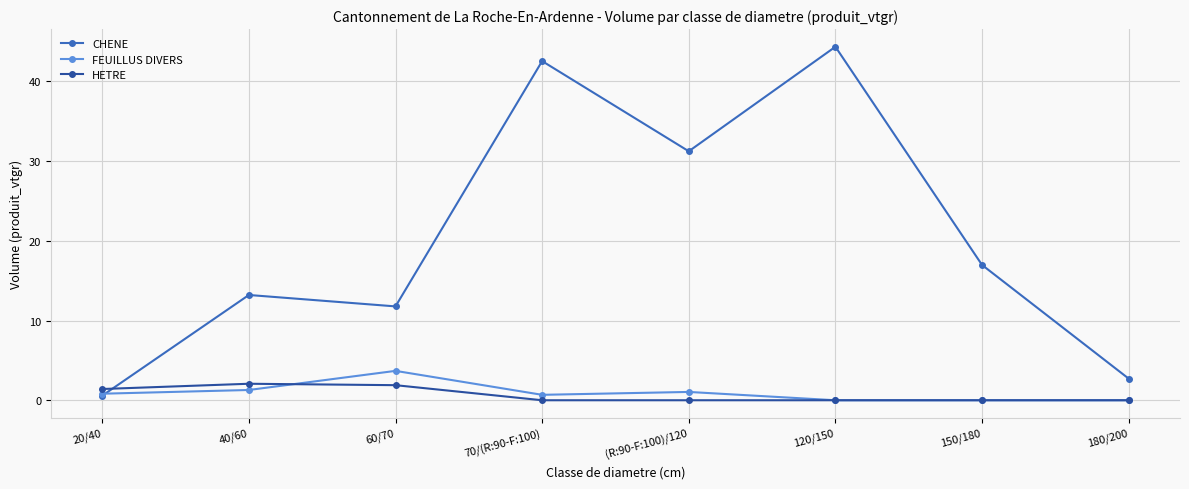

What is the spread (max minus min) of values at 40/60?

11.9